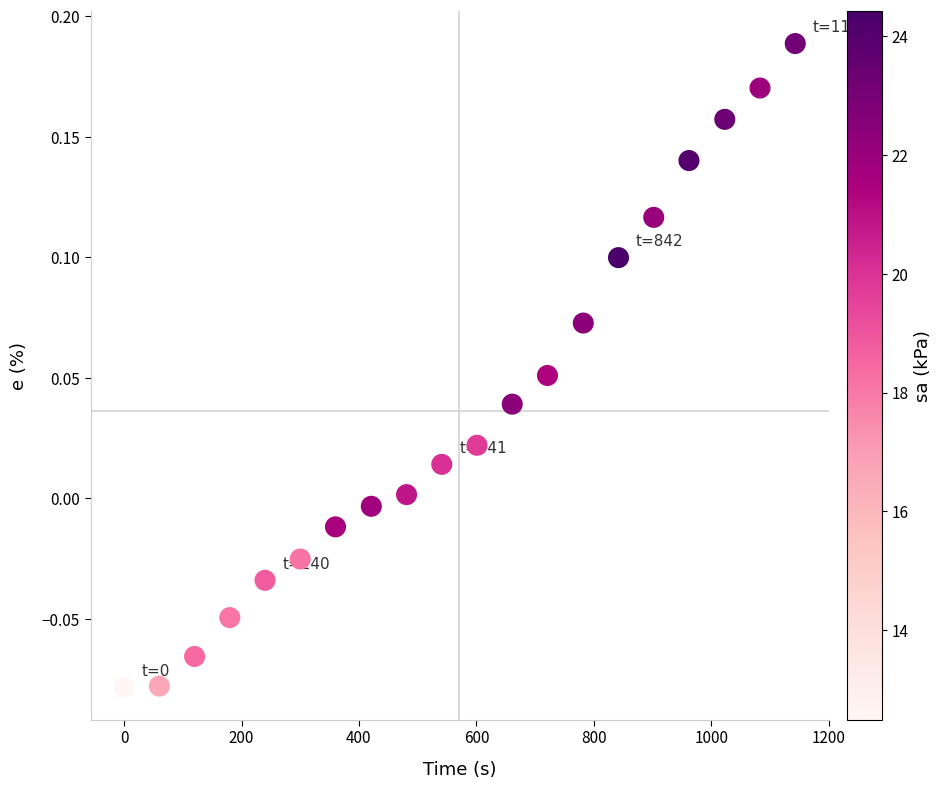

What is the range of Y values (max minus min)?

0.3